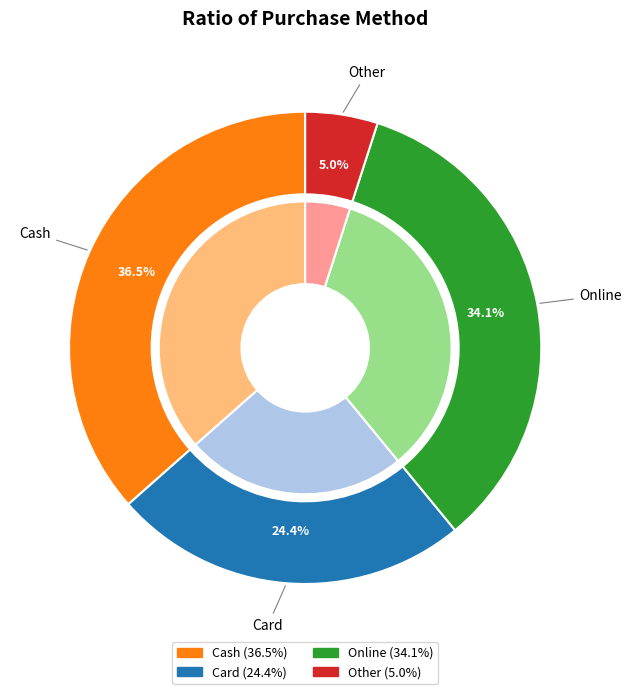

True or false: Cash accounts for 37% of the total.

True